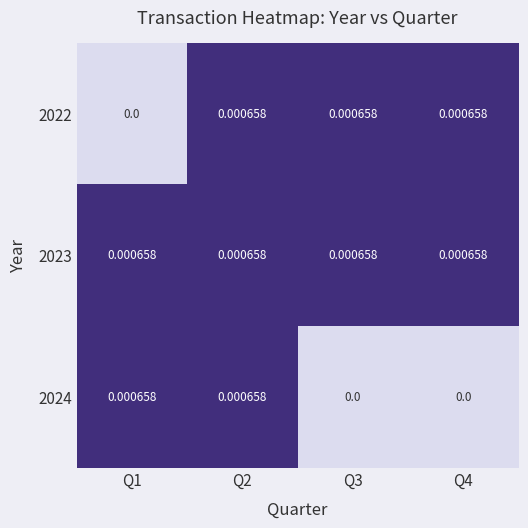

Is the value of 2024 at Q3 greater than the value of 2023 at Q3?

No